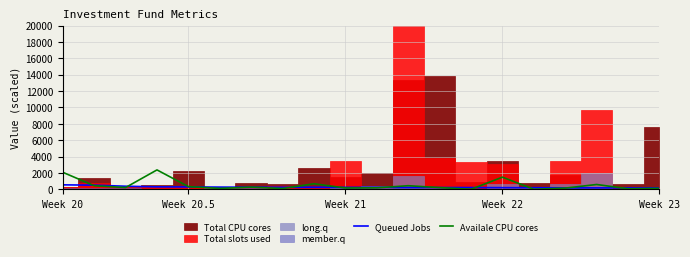

At which label is Availale CPU cores closest to 1183?

Week 22